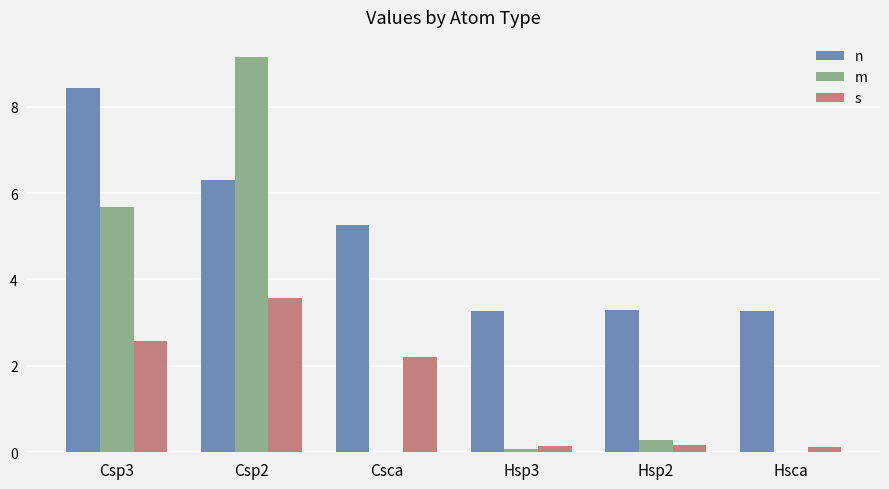

At which category is the sum across all series the highest?

Csp2